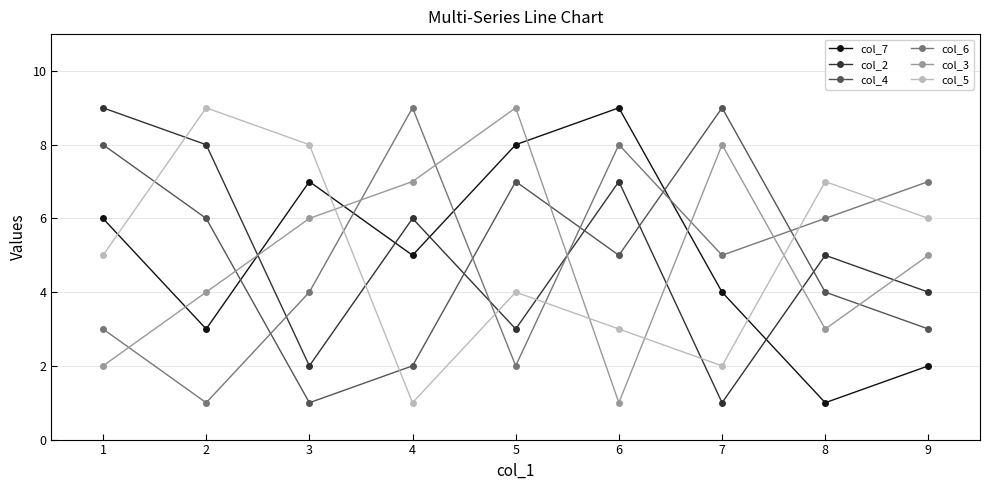

Is it true that col_2 equals 4 at 2?

False